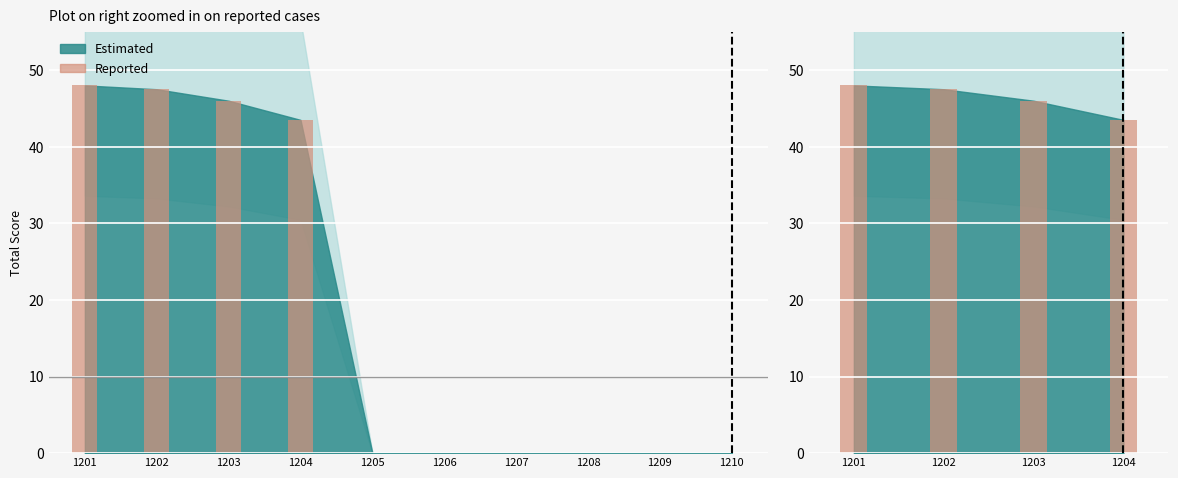

What is the sum of all values?

185.0